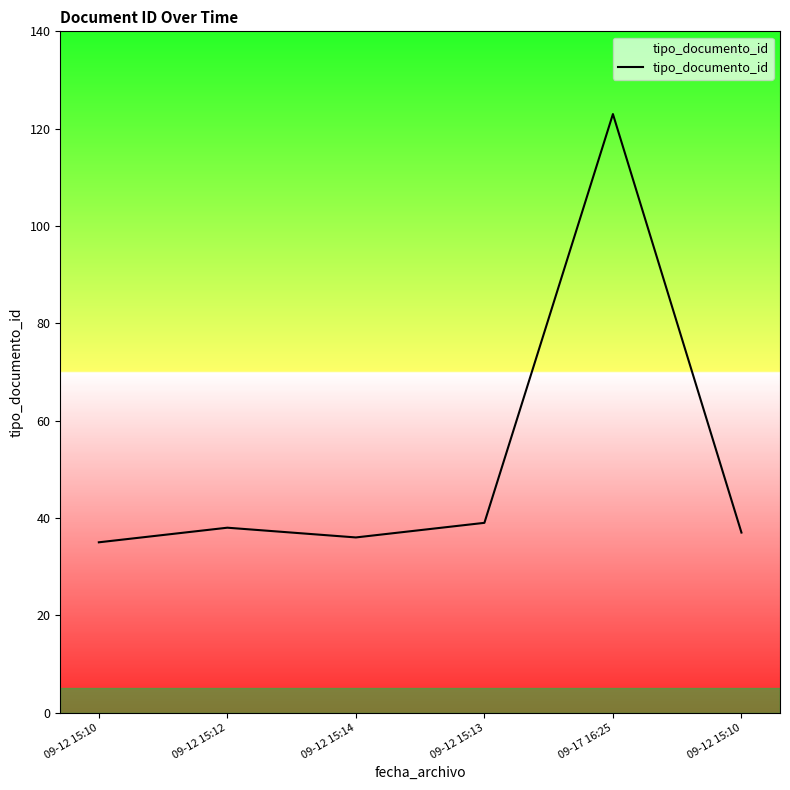

Count the number of categories in the chart.

6